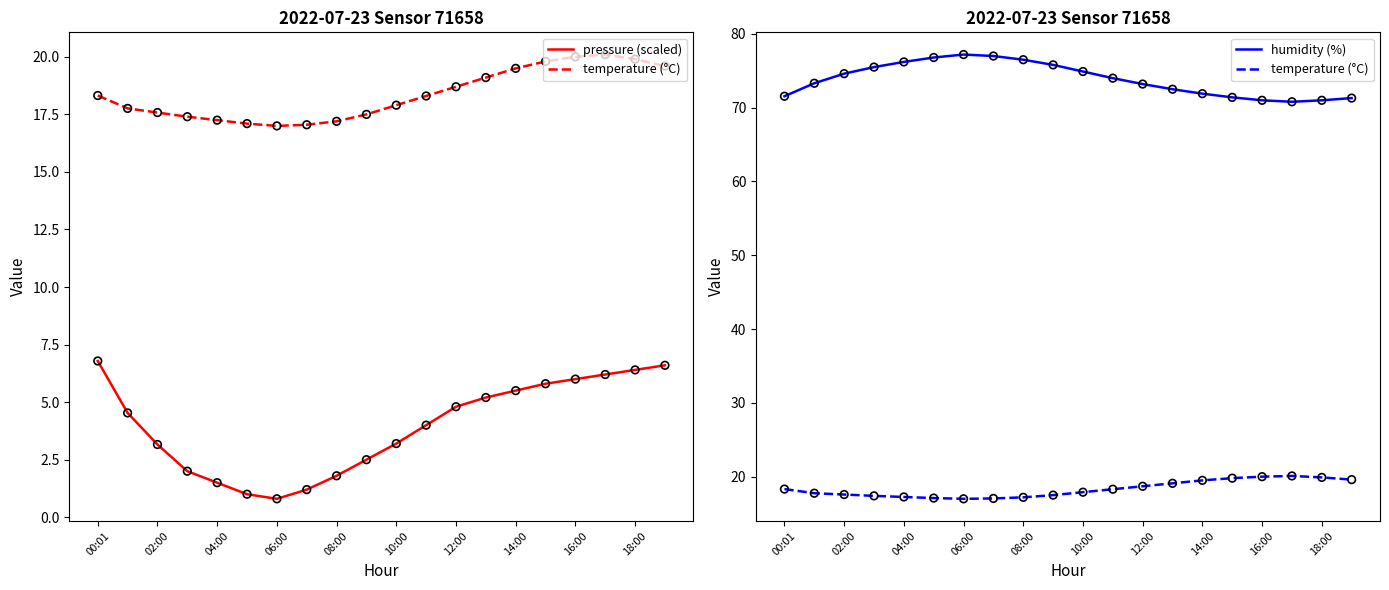

Which series contains the lowest Y value?

pressure (scaled)